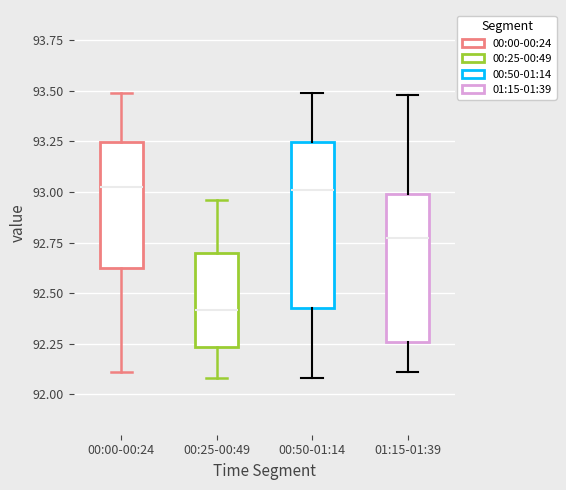

Reading left to right, transcribe this box plot: for each box, give where its median line is, the range the box spans, and where its two whiskers end, as read against the y-axis. The values are not printed on the chart, so give them approximately, as read against the axis.

00:00-00:24: median 93.05, box 92.60 to 93.25, whiskers 92.10 to 93.50
00:25-00:49: median 92.40, box 92.25 to 92.70, whiskers 92.10 to 92.95
00:50-01:14: median 93.00, box 92.45 to 93.25, whiskers 92.10 to 93.50
01:15-01:39: median 92.80, box 92.25 to 93.00, whiskers 92.10 to 93.50